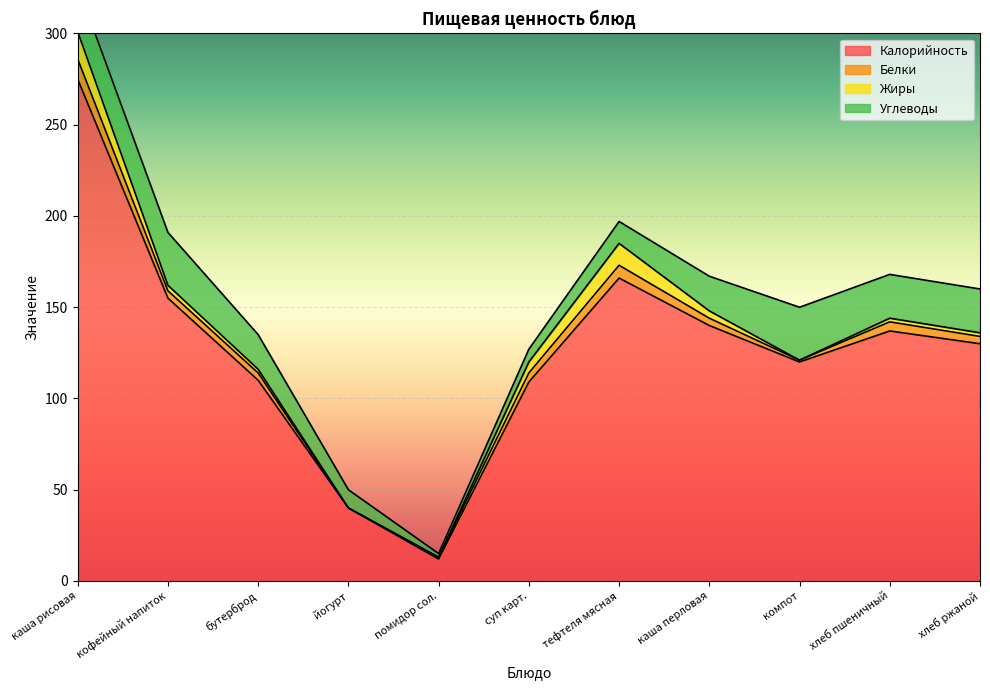

What is the label of the 10th point from the left?

хлеб пшеничный